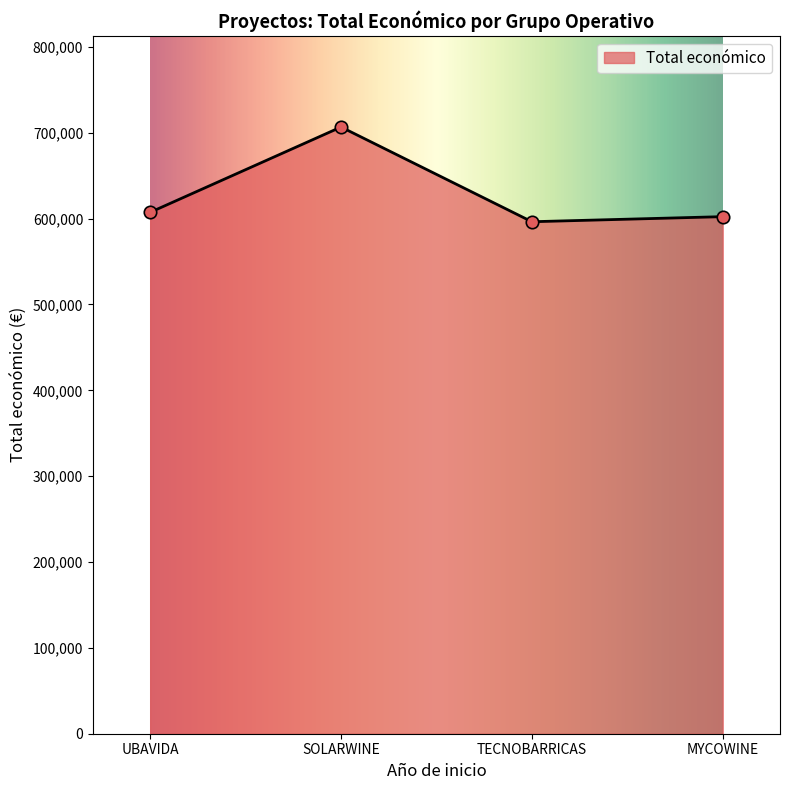

What is the change in value from UBAVIDA to TECNOBARRICAS?

-10958.0